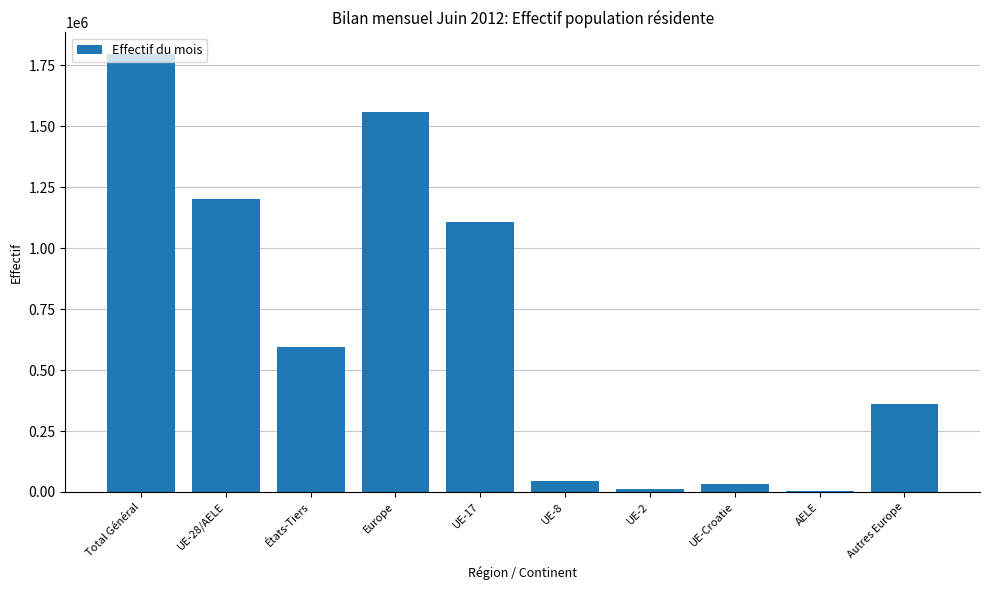

At which label does the data first exceed 594553?

Total Général